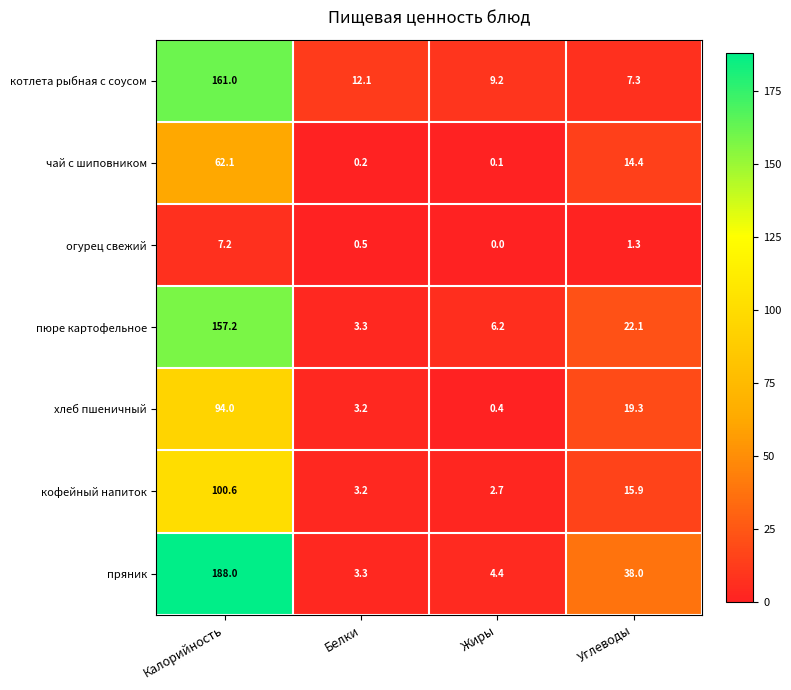

Rank the series by their maximum value, from lowest to highest.

огурец свежий, чай с шиповником, хлеб пшеничный, кофейный напиток, пюре картофельное, котлета рыбная с соусом, пряник